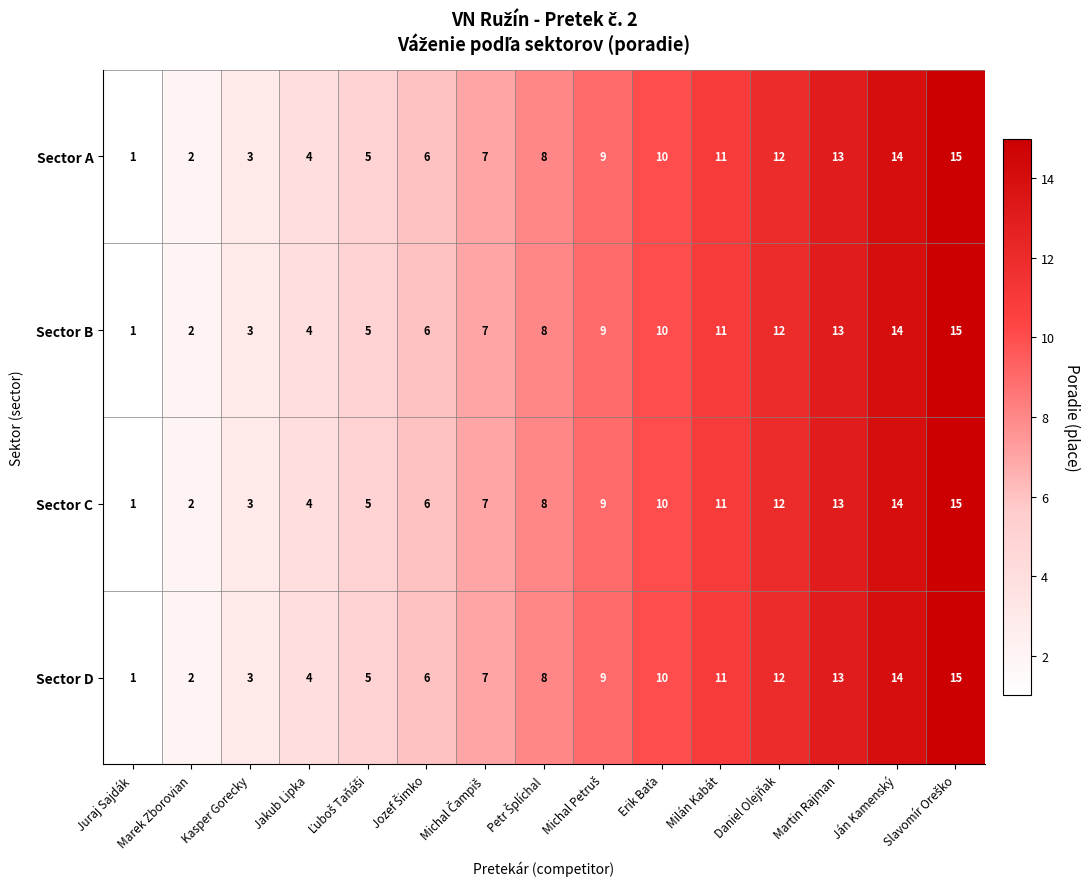

What is the difference between the Sector B values at Martin Rajman and Marek Zborovian?

11